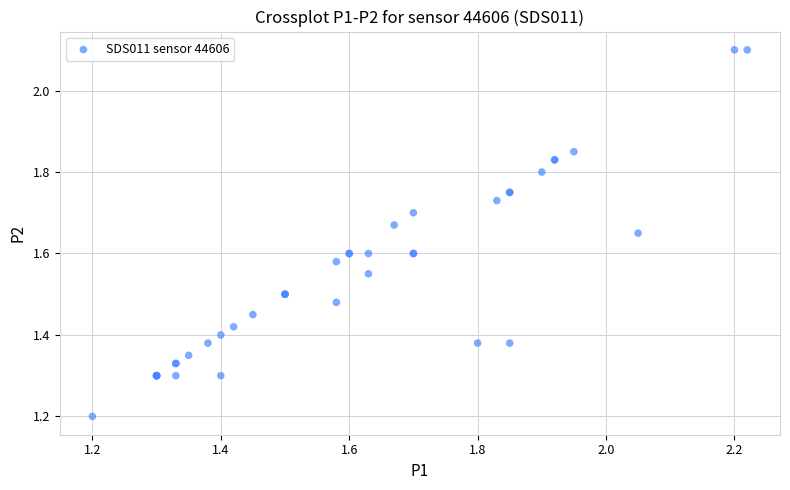

What Y value in the scatter plot is closest to 1?

1.2